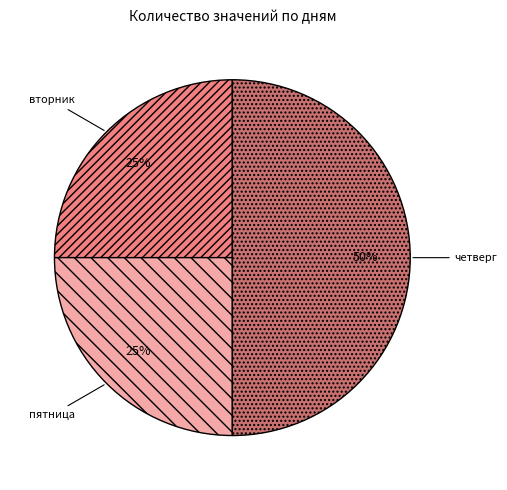

The четверг slice represents 44% of the pie. True or false?

False